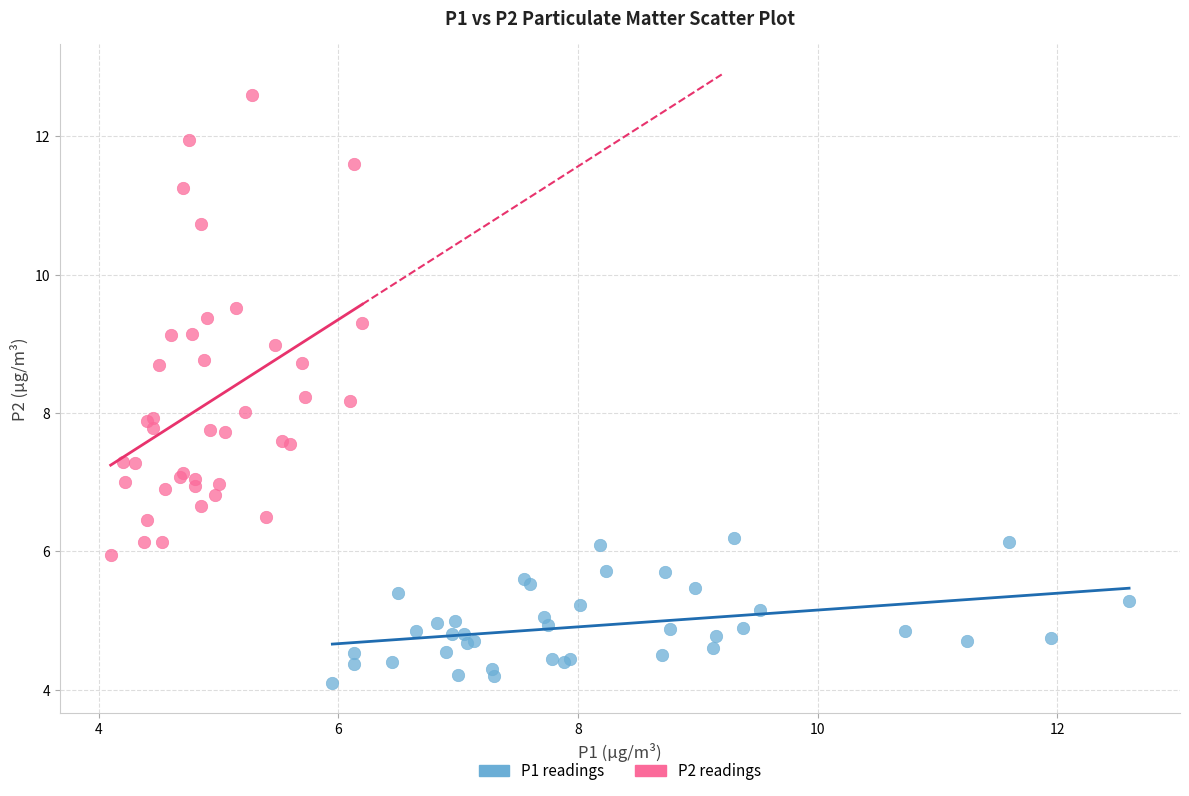

Which series reaches the maximum Y coordinate?

P2 readings